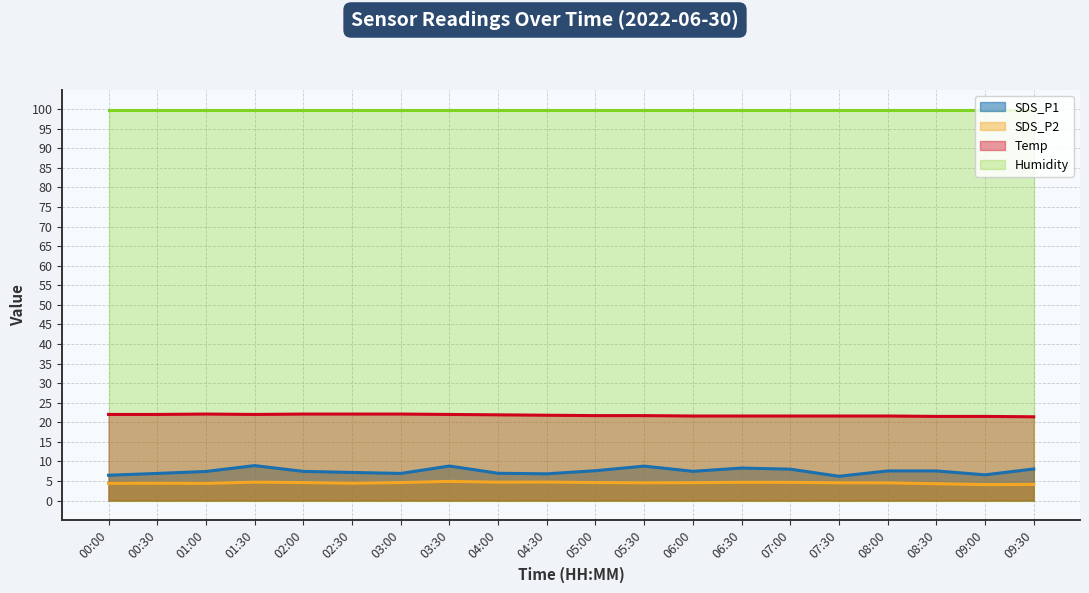

Where is the first local maximum for SDS_P1?

01:30